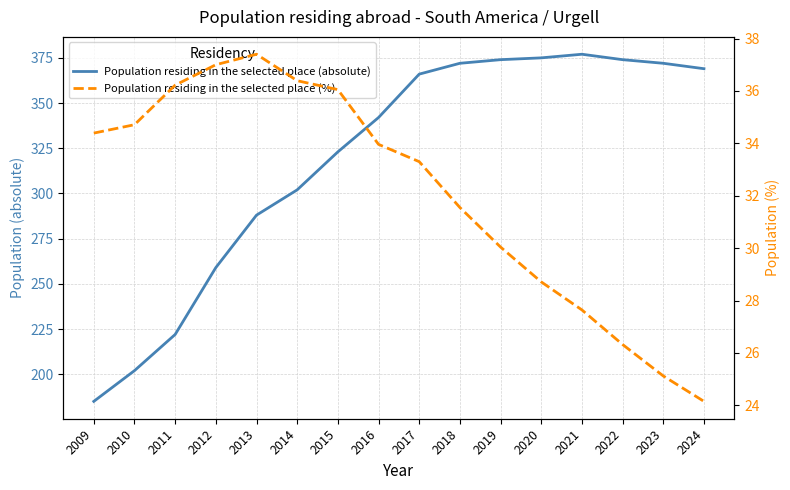

What is the value of the Population residing in the selected place (%) point at the 12th from the left?

28.7